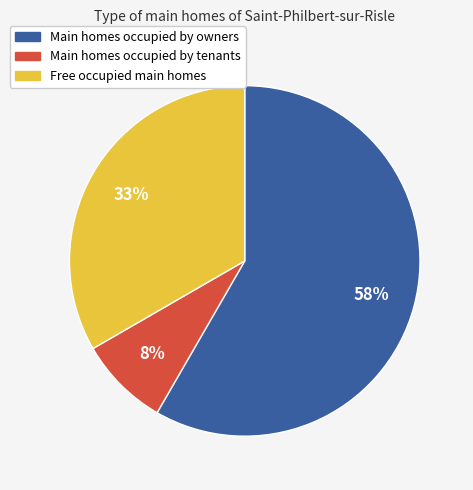

Is there a majority slice in this chart?

Yes